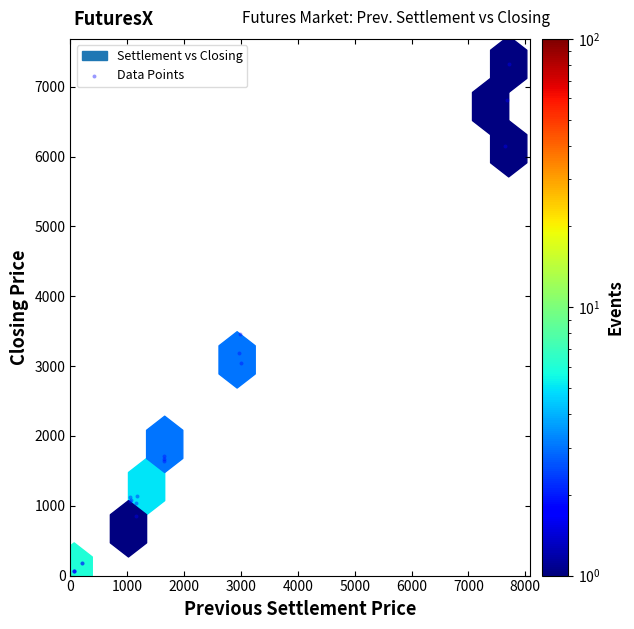

What Y value in the scatter plot is closest to 3693?

3452.3